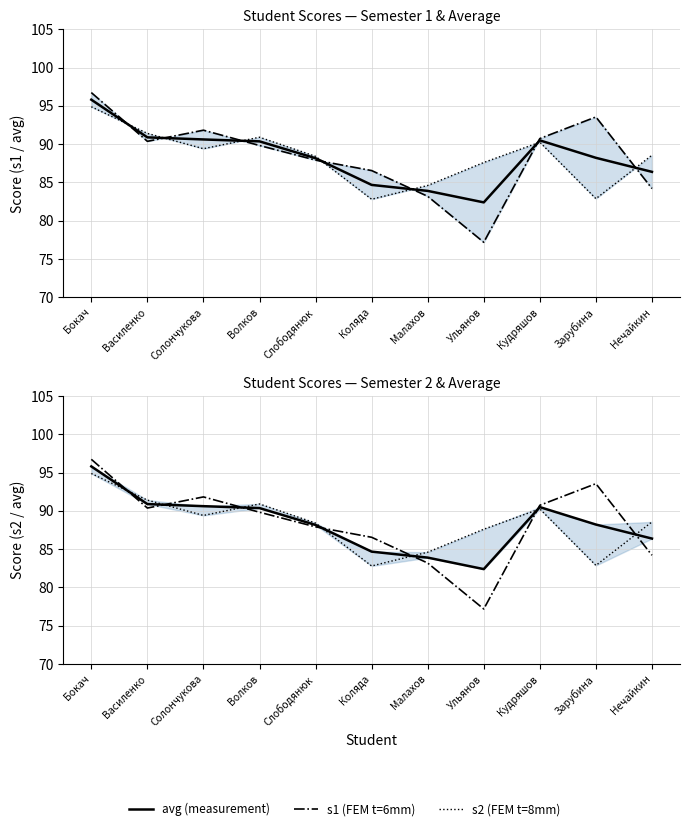

How many lines are shown in the chart?

3